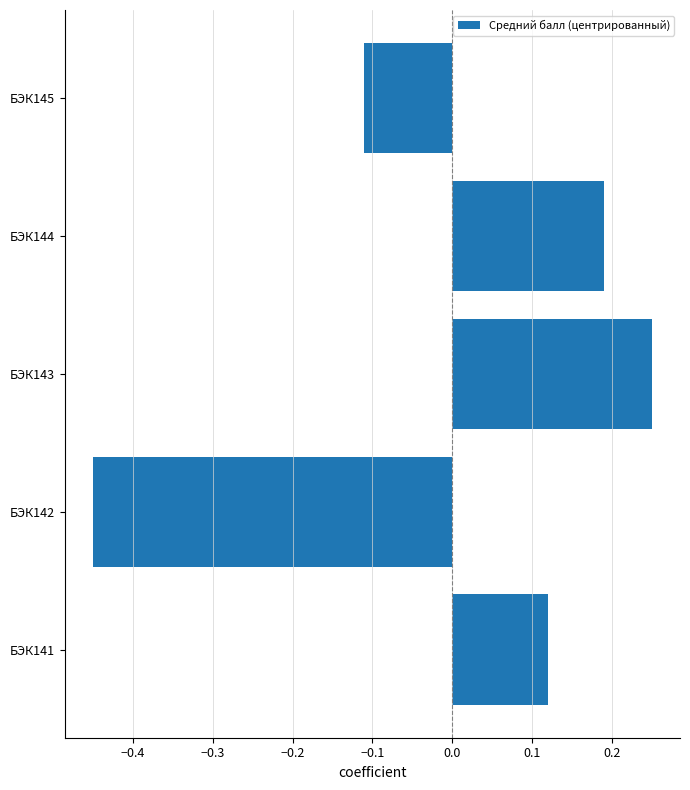

How many data points does each series have?

5